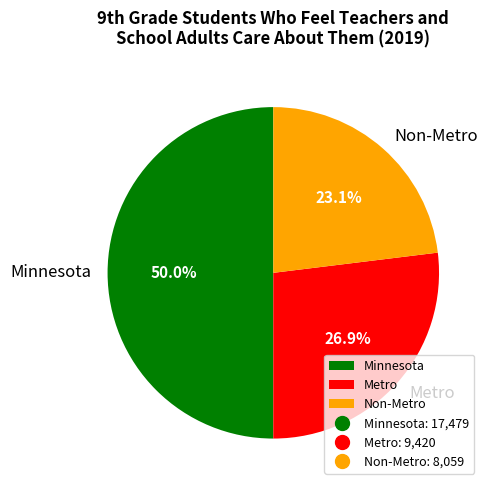

Is it true that Metro is 27% of the pie?

True